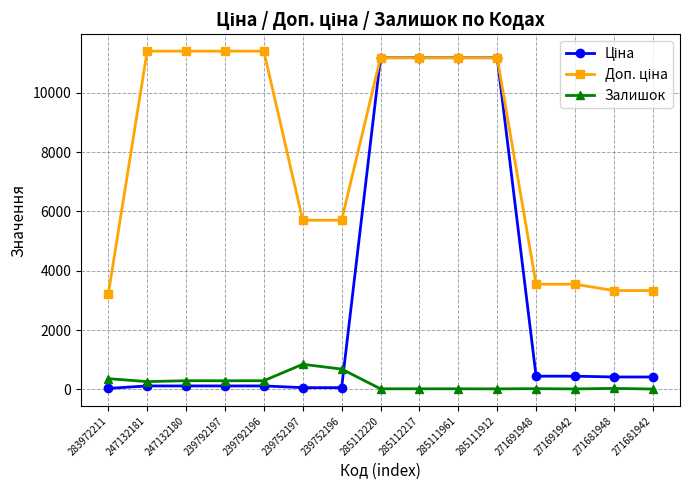

What is the maximum value shown in the chart?

11410.0